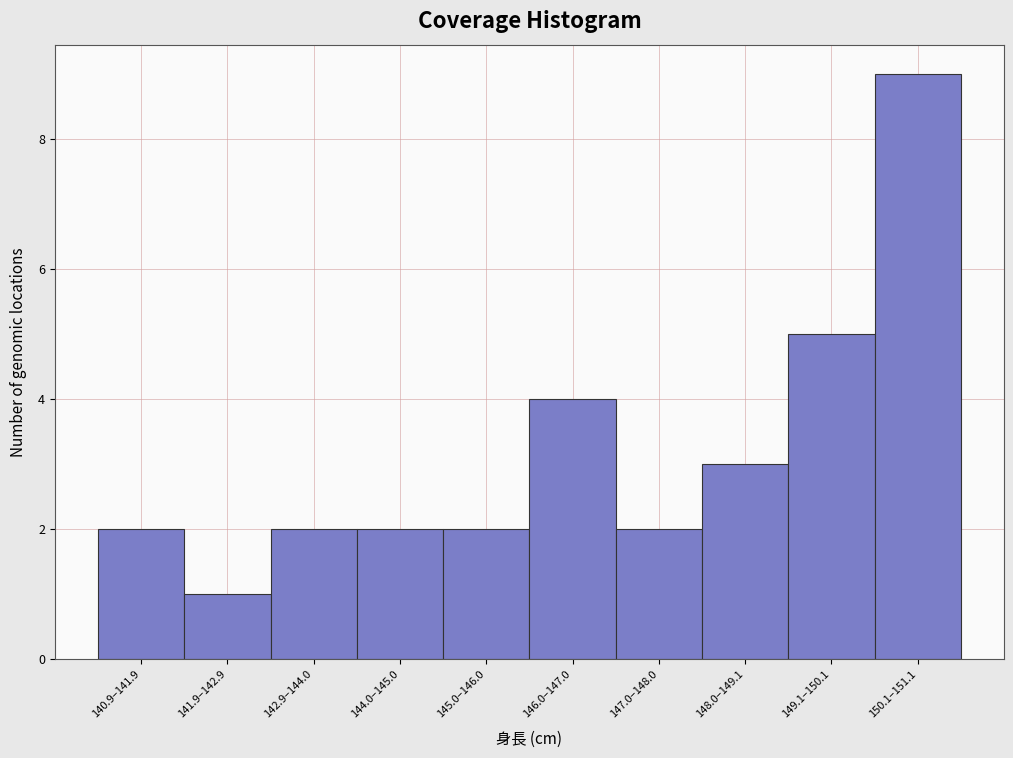

Reading left to right, extract all data points from this chart.

140.9–141.9=2	141.9–142.9=1	142.9–144.0=2	144.0–145.0=2	145.0–146.0=2	146.0–147.0=4	147.0–148.0=2	148.0–149.1=3	149.1–150.1=5	150.1–151.1=9